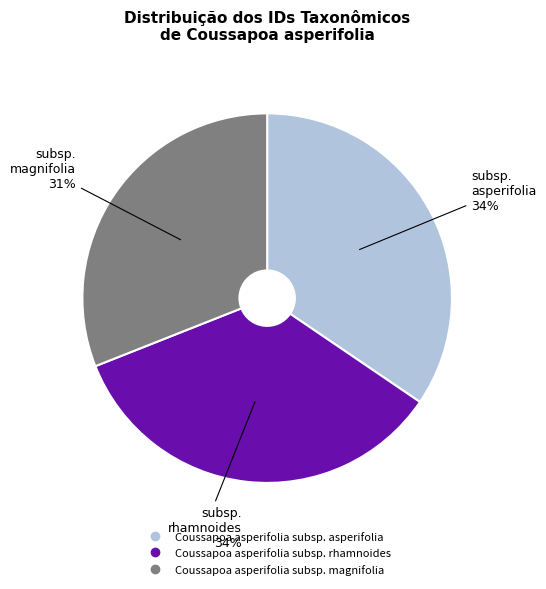

Is there a majority slice in this chart?

No